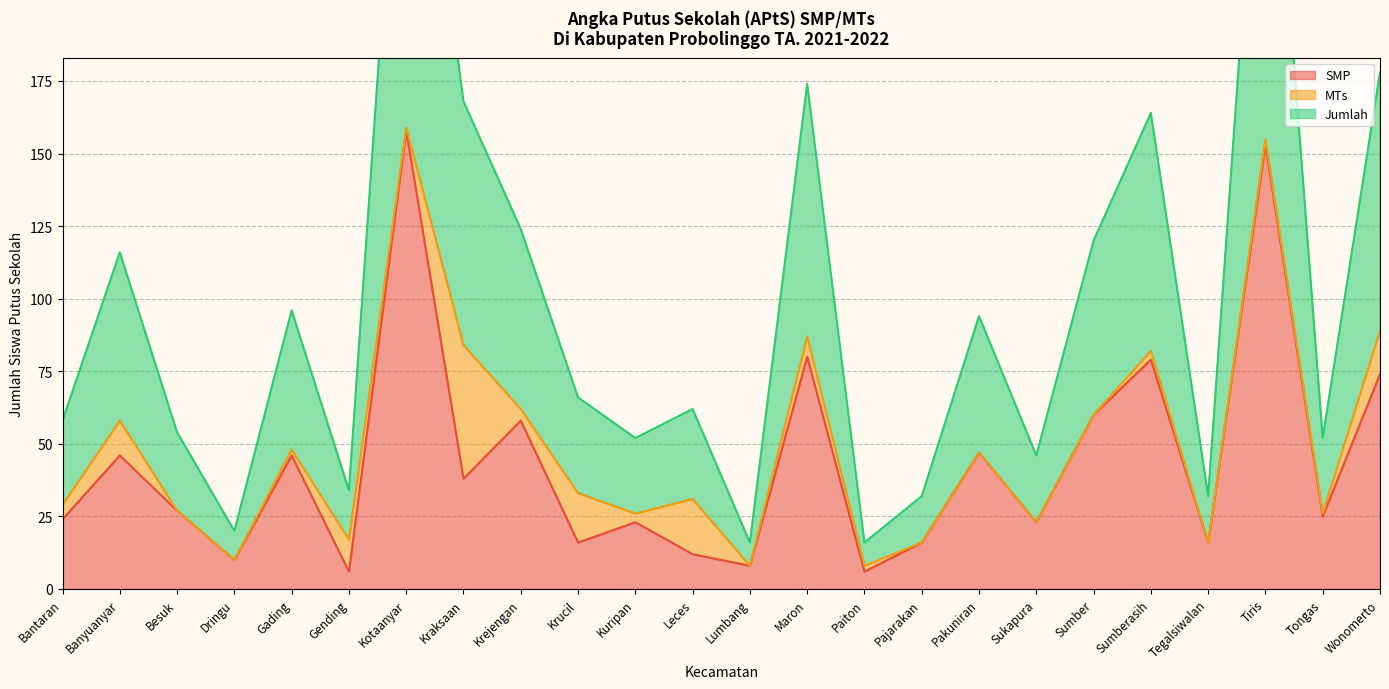

Is it true that SMP equals 51 at Kraksaan?

False